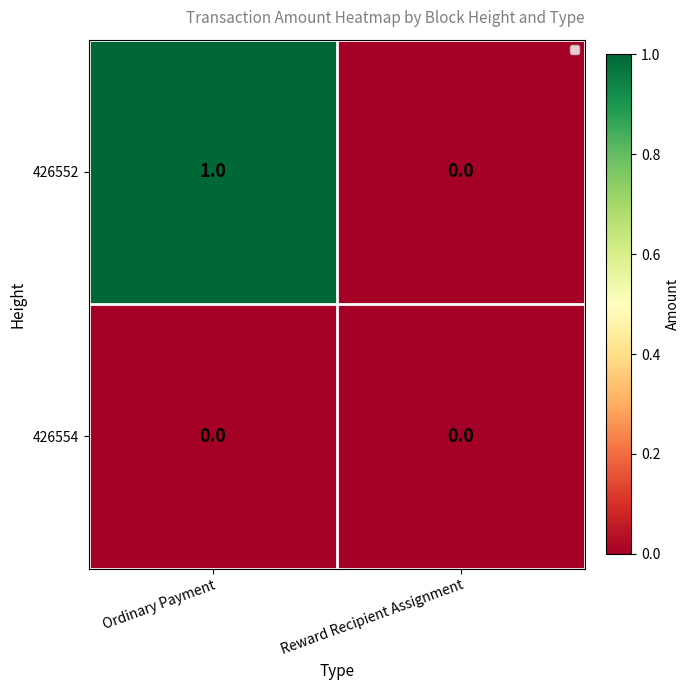

Rank the series by their average value, from highest to lowest.

426552, 426554